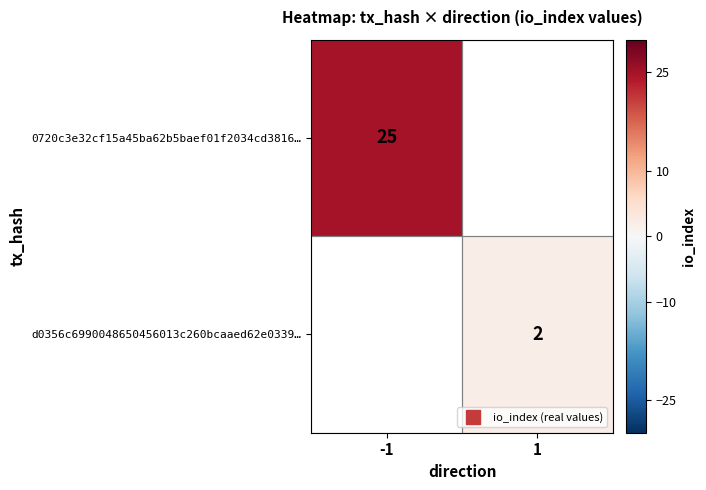

Count the number of data series in this chart.

2